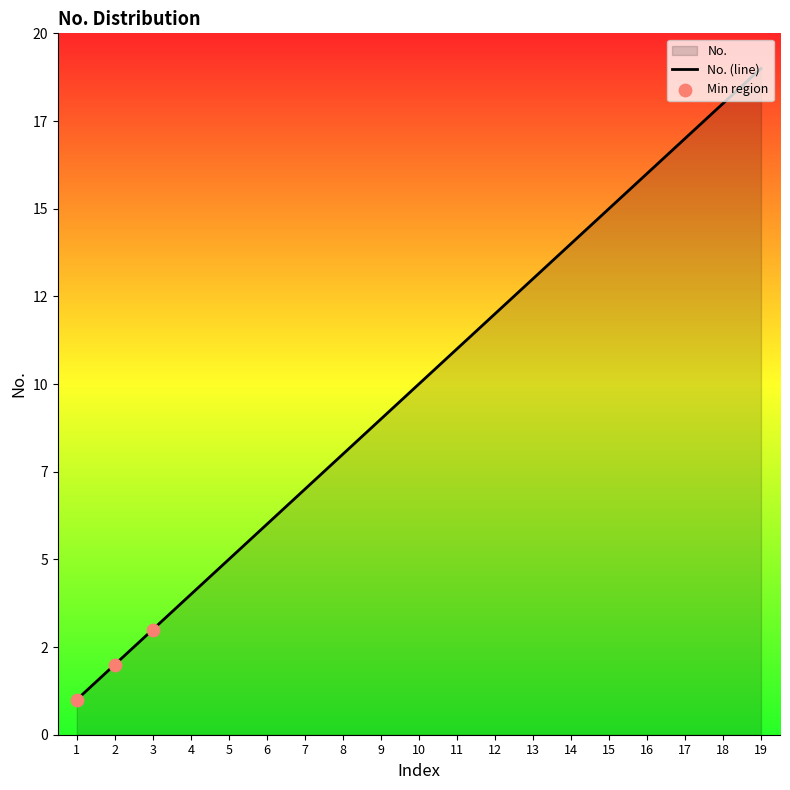

What is the ratio of the value at 15 to the value at 8?

1.9